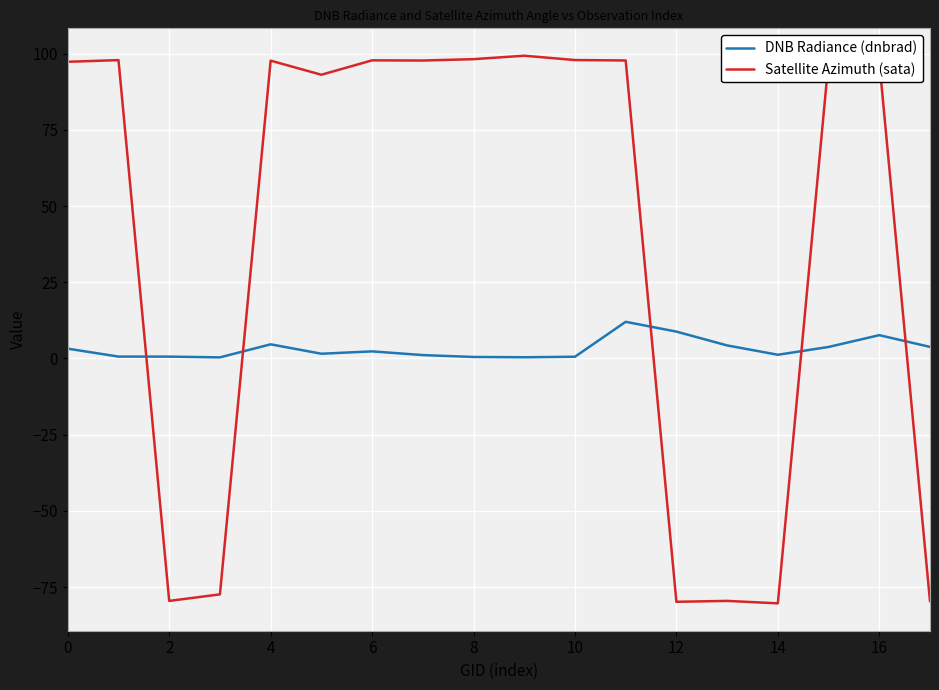

Which series has the largest range (max minus min)?

Satellite Azimuth (sata)